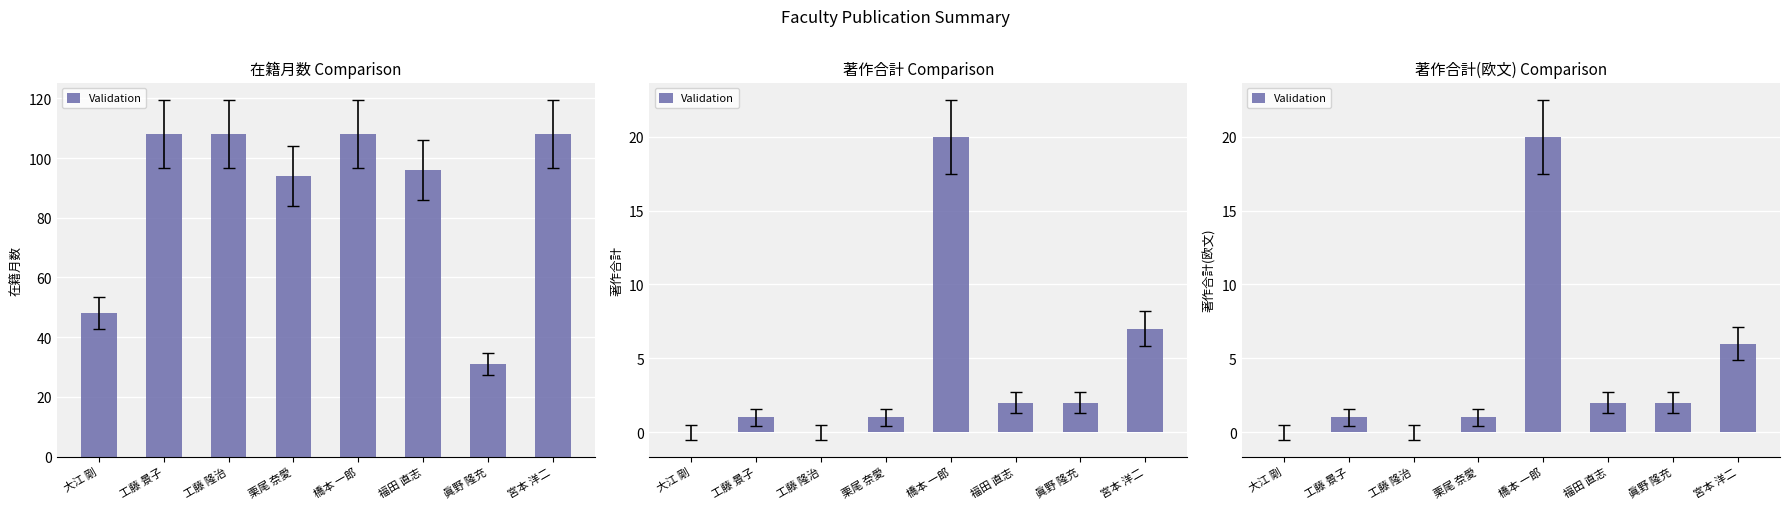

What is the average value?

4